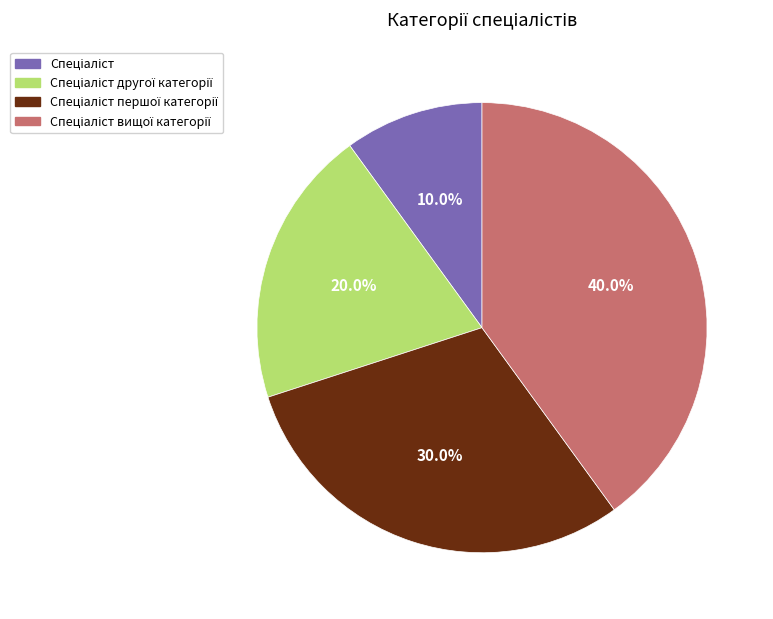

Does any single category account for the majority?

No